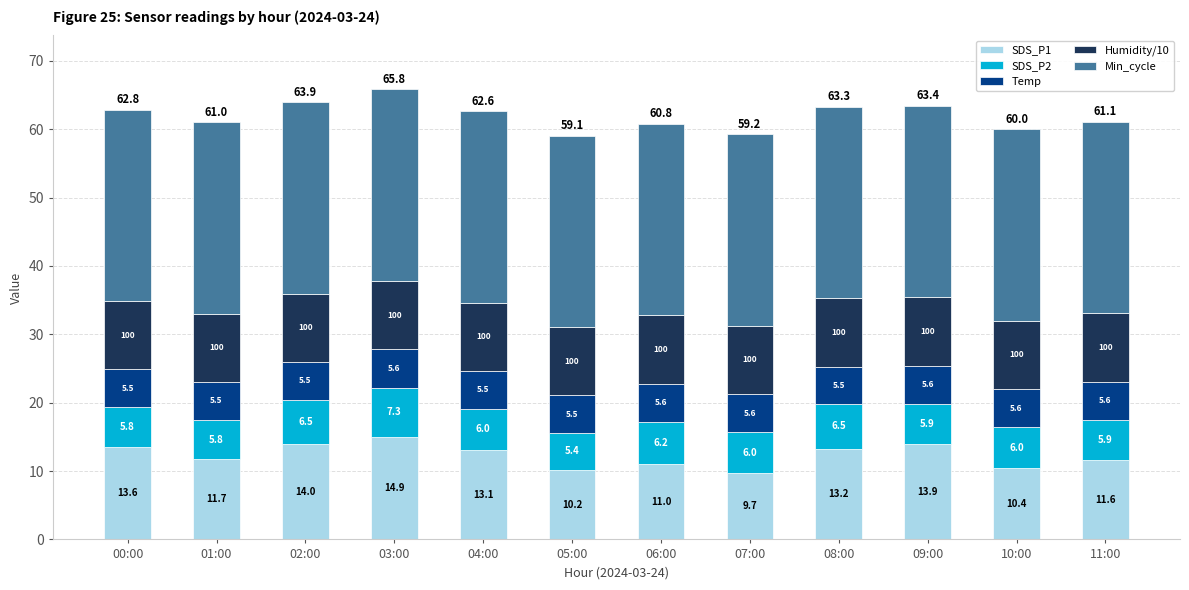

At which category is the sum across all series the highest?

03:00